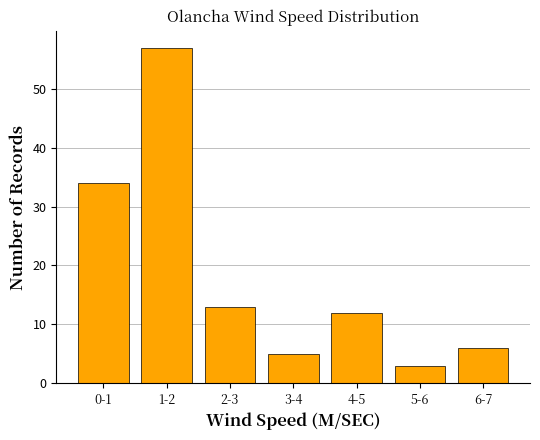

Reading left to right, extract all data points from this chart.

0-1=34	1-2=57	2-3=13	3-4=5	4-5=12	5-6=3	6-7=6